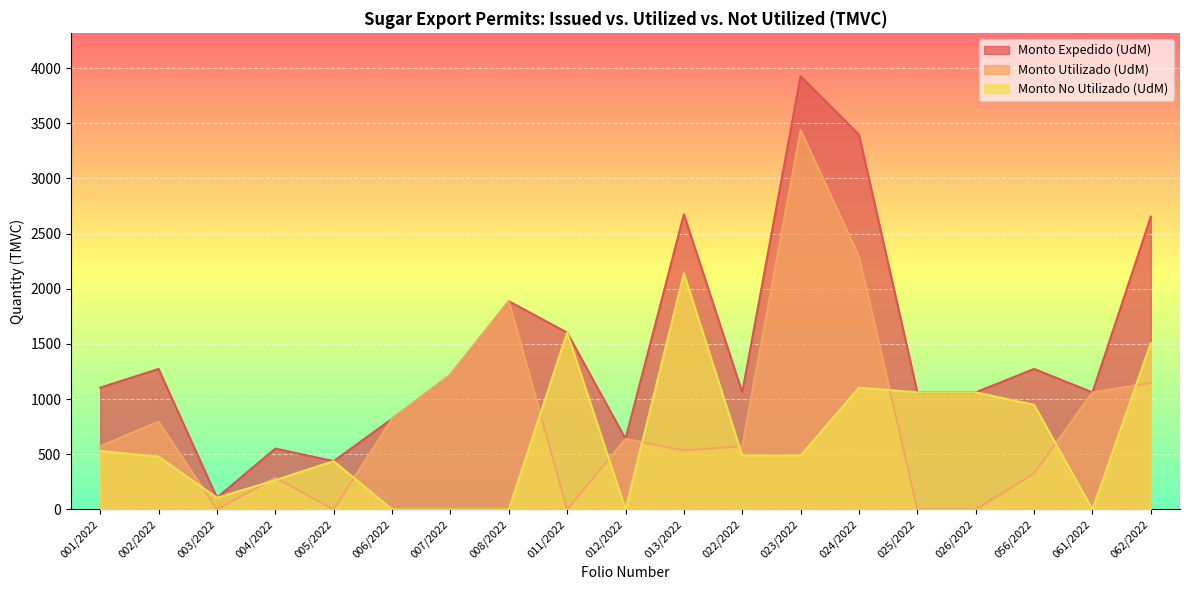

At 056/2022, list the series in order from largest to smallest.

Monto Expedido (UdM), Monto No Utilizado (UdM), Monto Utilizado (UdM)